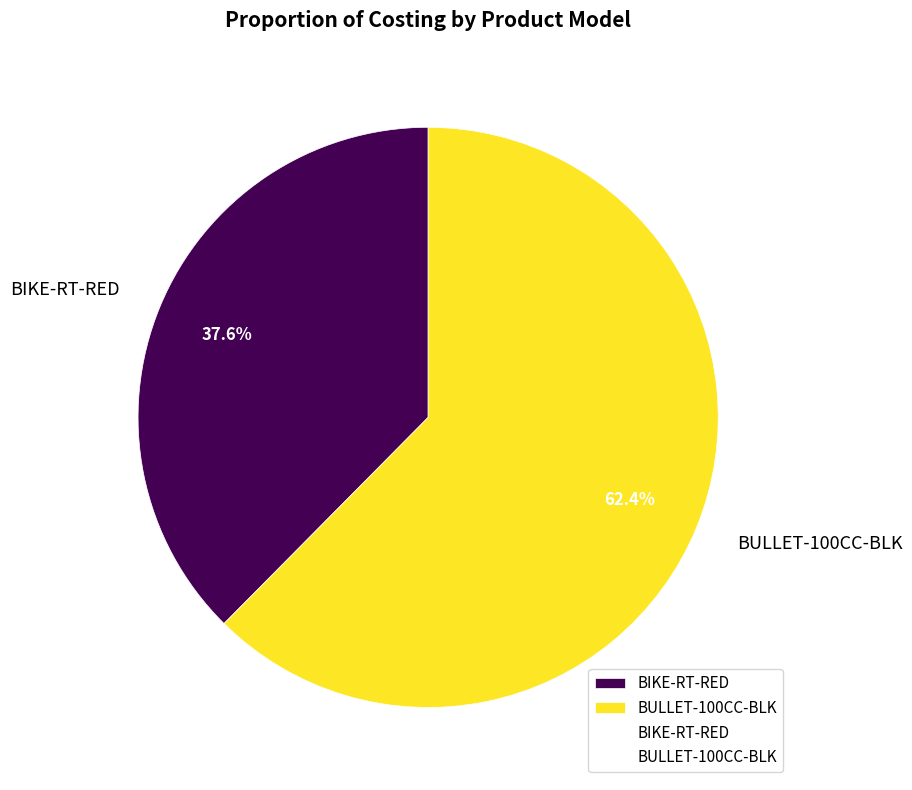

What percentage is the BULLET-100CC-BLK slice, to the nearest percent?

62%